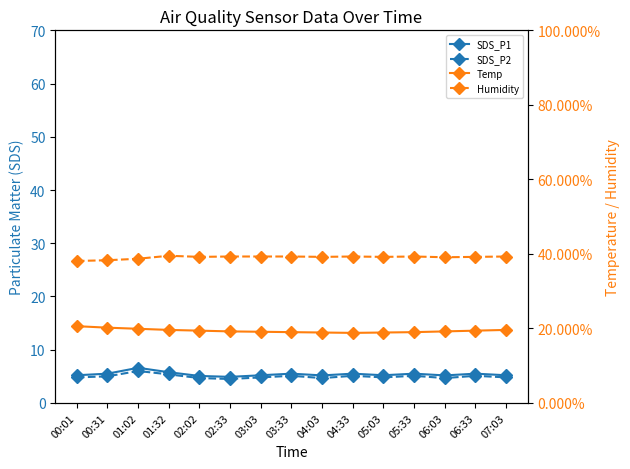

True or false: SDS_P1 and Temp cross at least once.

False